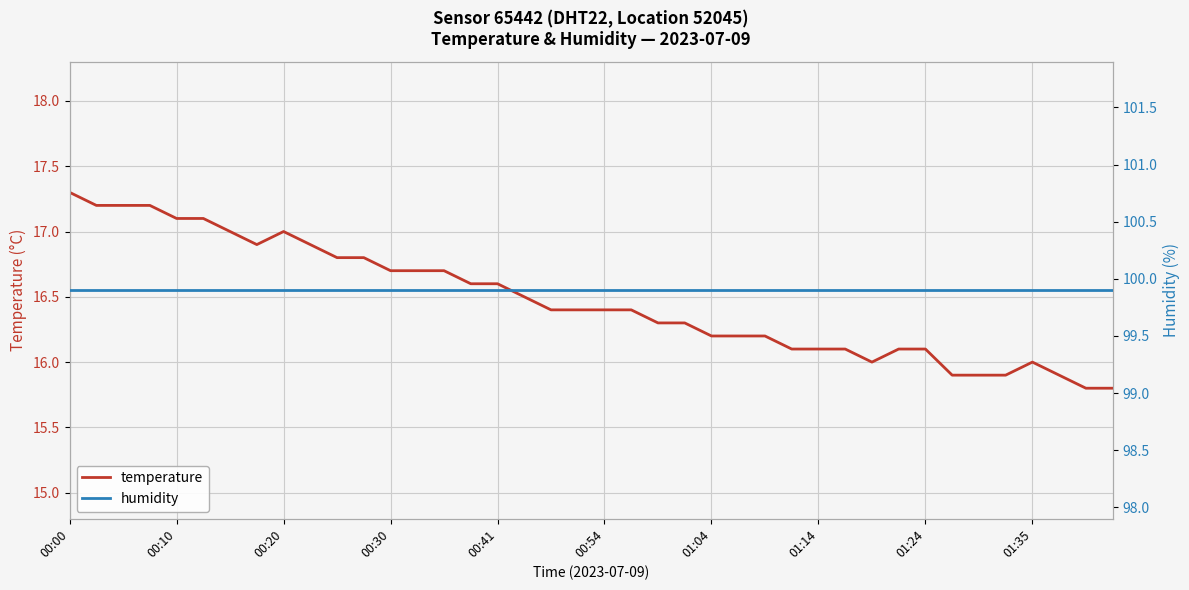

The value of temperature at 01:35 is 24.1. True or false?

False